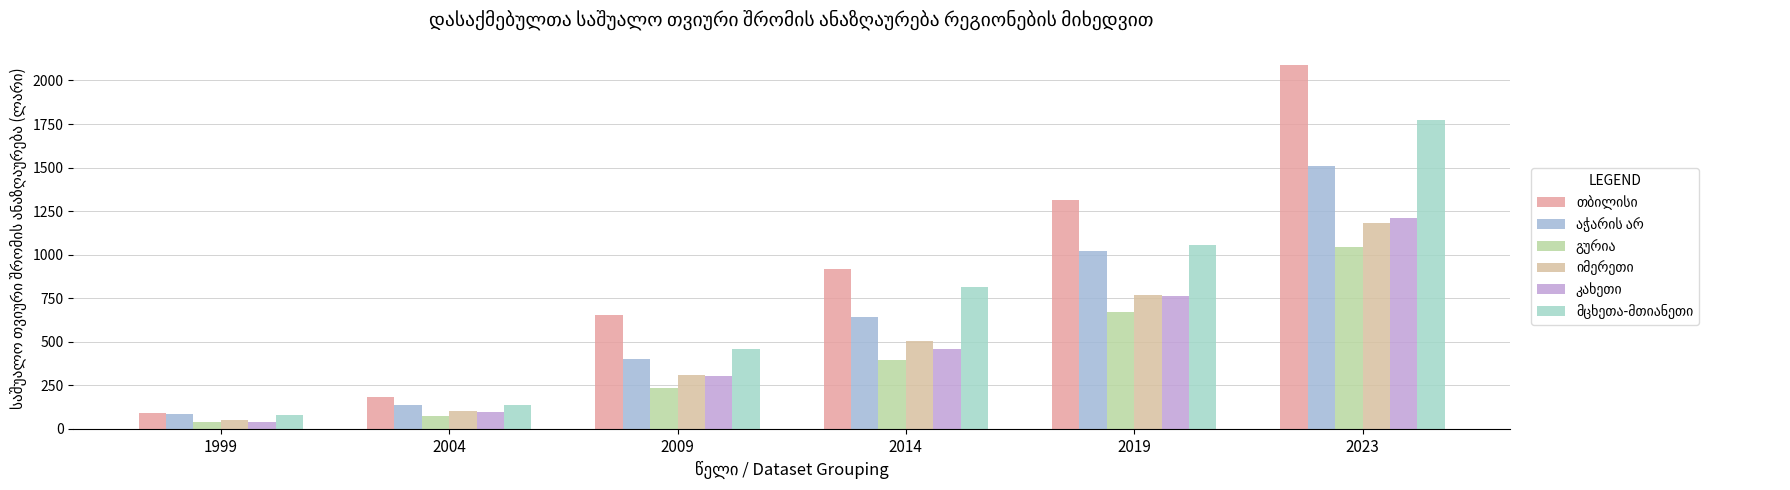

How many series are shown in this chart?

6